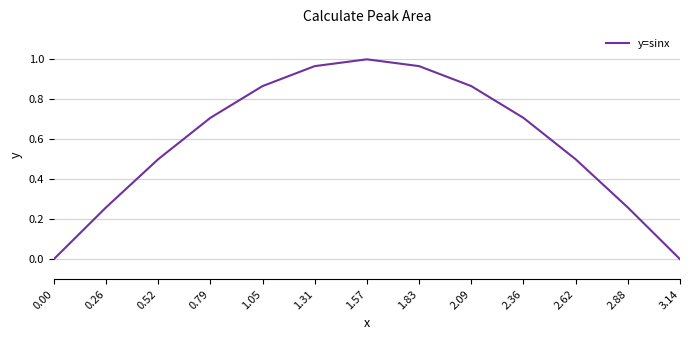

What value does the data have at 0.52?

0.5